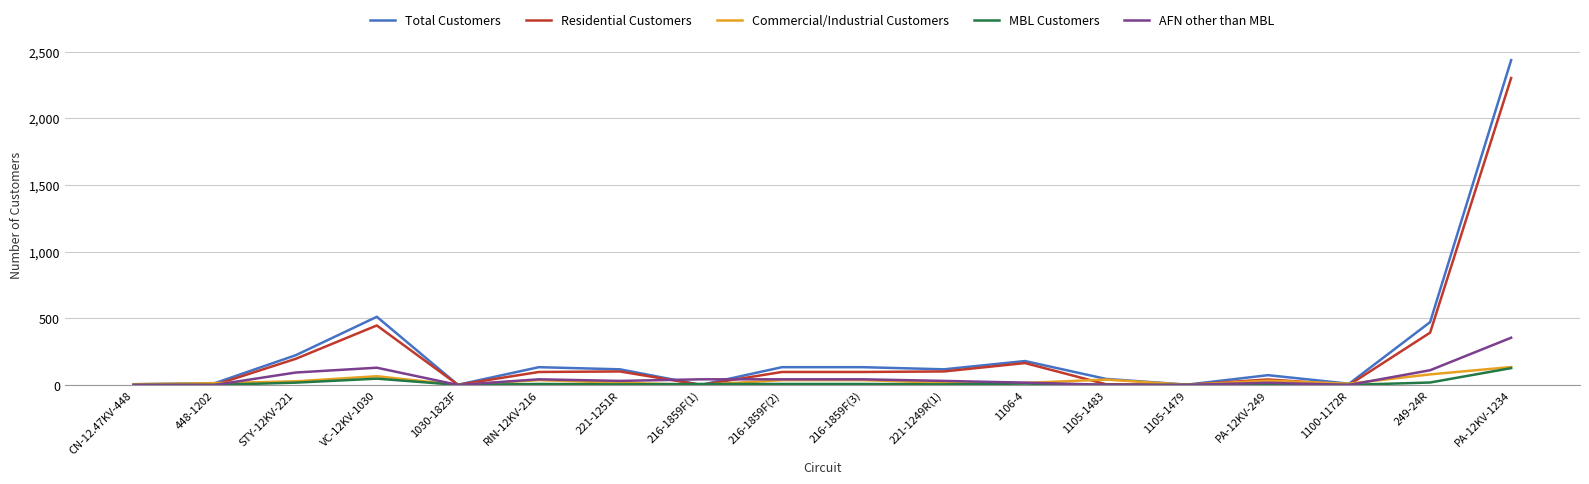

At which label does Total Customers reach its peak?

PA-12KV-1234